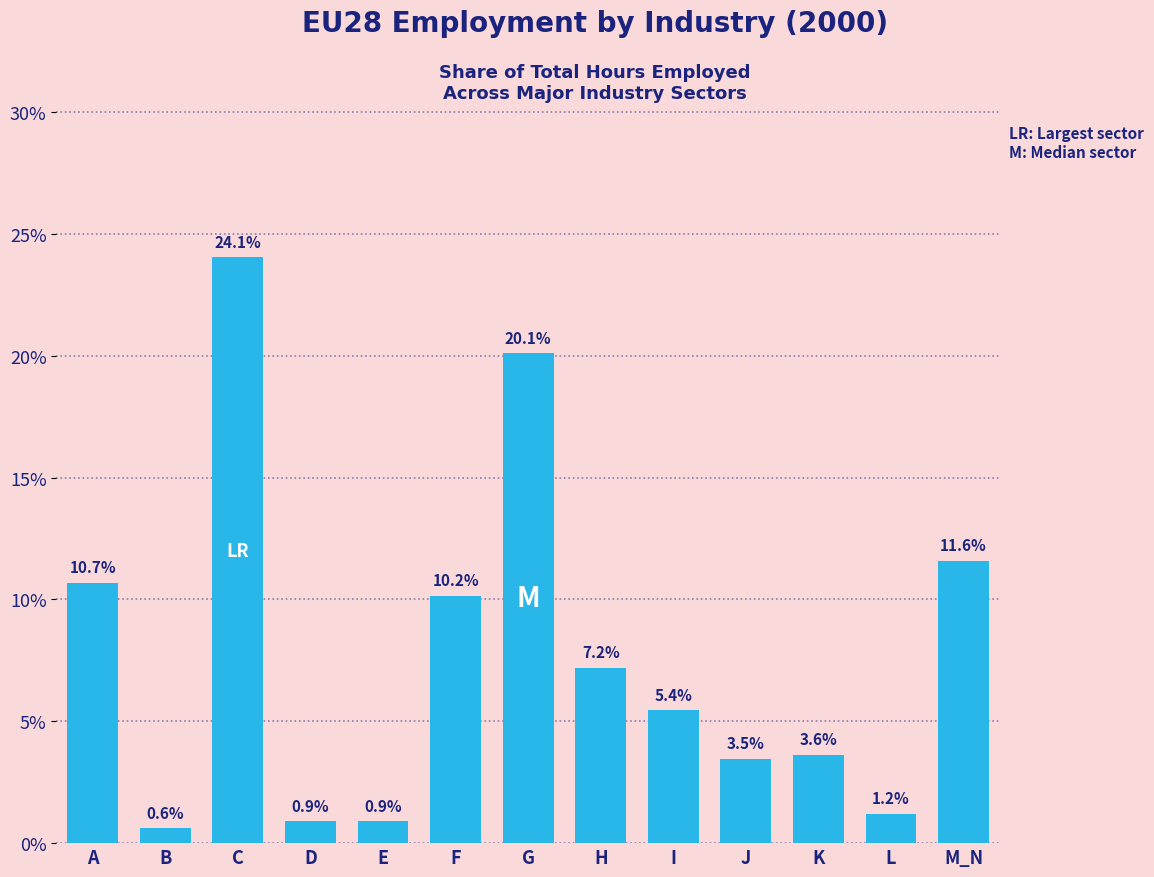

Reading left to right, extract all data points from this chart.

A=10.7	B=0.6	C=24.1	D=0.9	E=0.9	F=10.2	G=20.1	H=7.2	I=5.4	J=3.5	K=3.6	L=1.2	M_N=11.6